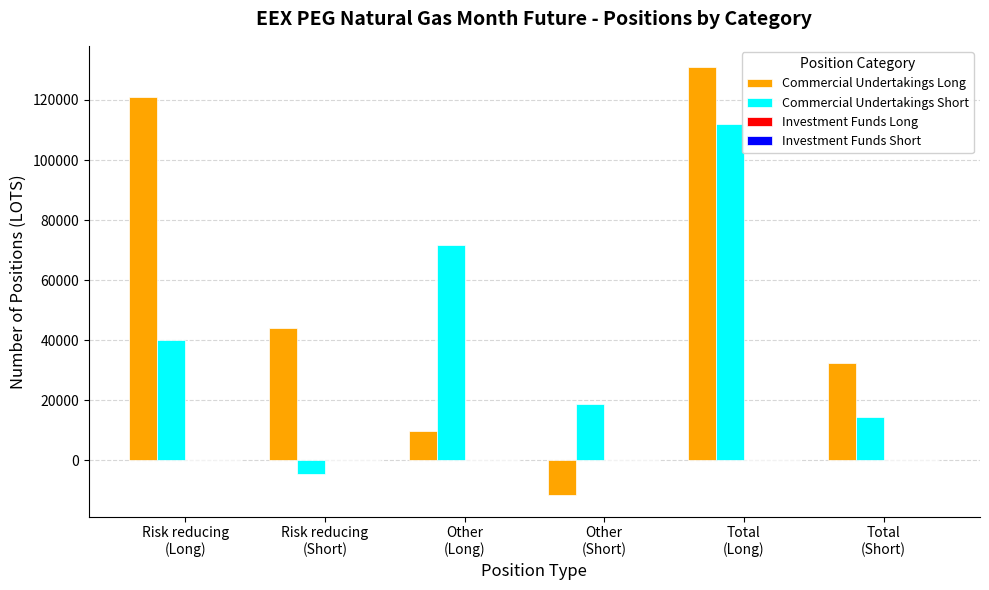

What is the label of the 1st bar from the right?

Total
(Short)